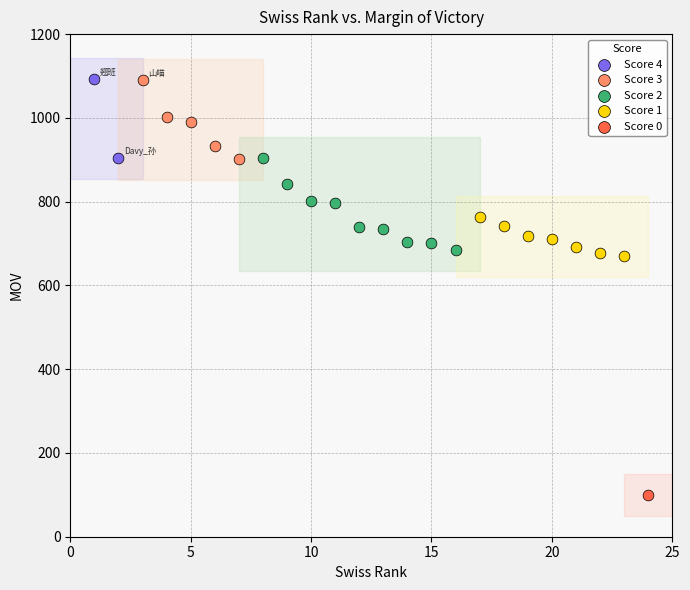

What are all the series names shown in the legend?

Score 4, Score 3, Score 2, Score 1, Score 0